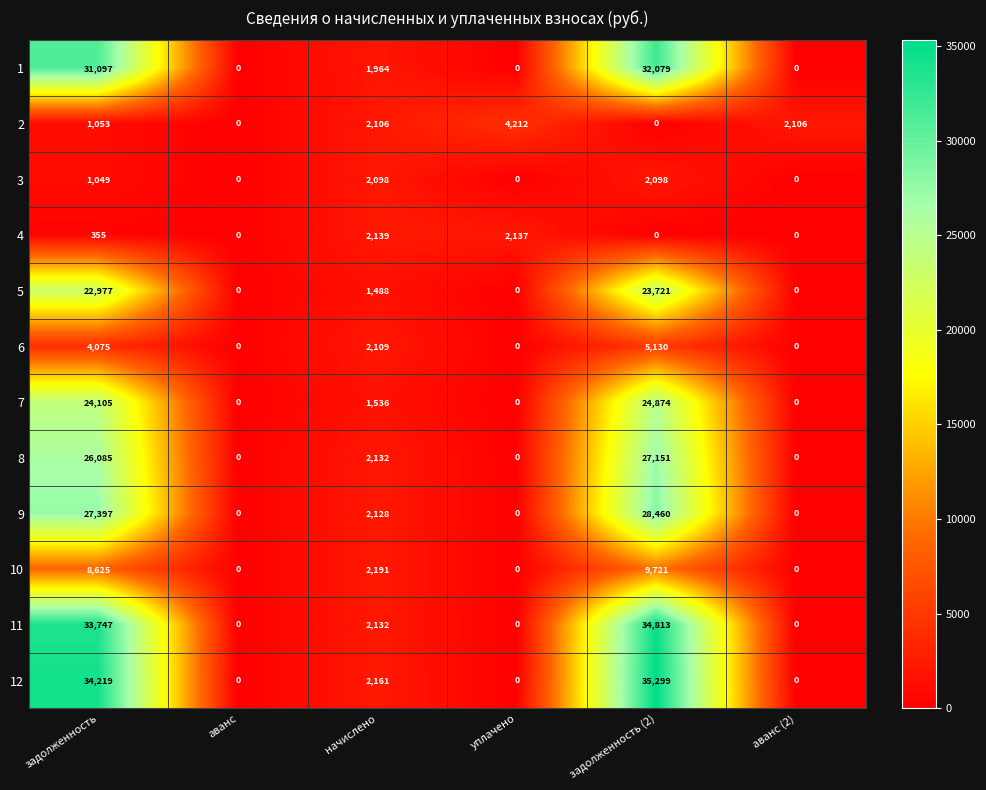

At which label does 7 first exceed 1536?

задолженность